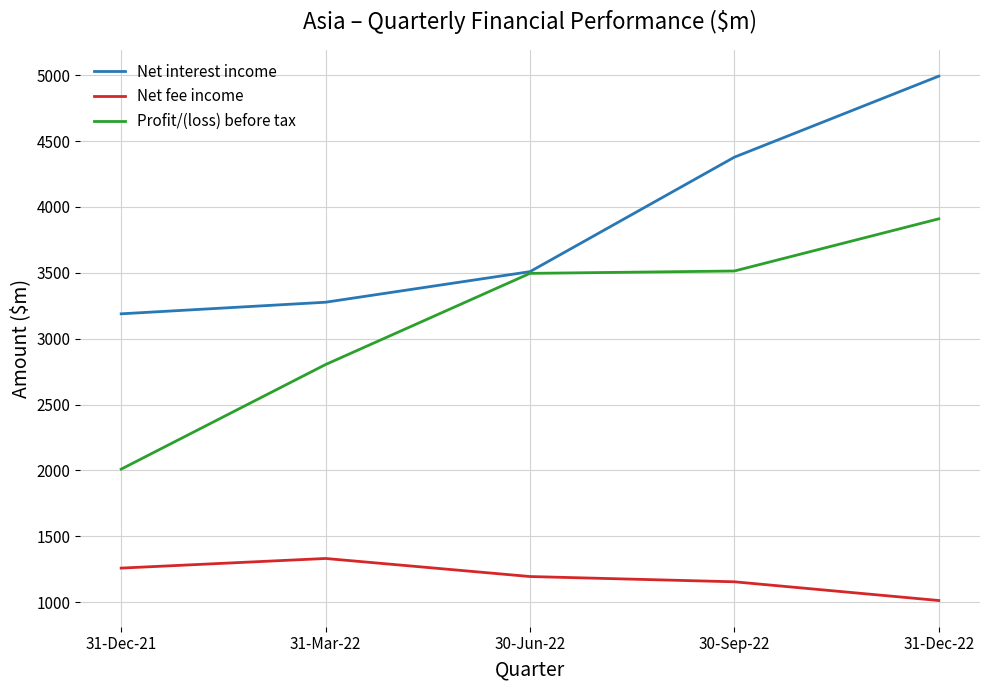

Reading left to right, extract all data points from this chart.

Net interest income: 3189	3277	3509	4378	4993
Net fee income: 1259	1332	1195	1155	1013
Profit/(loss) before tax: 2010	2804	3496	3514	3910